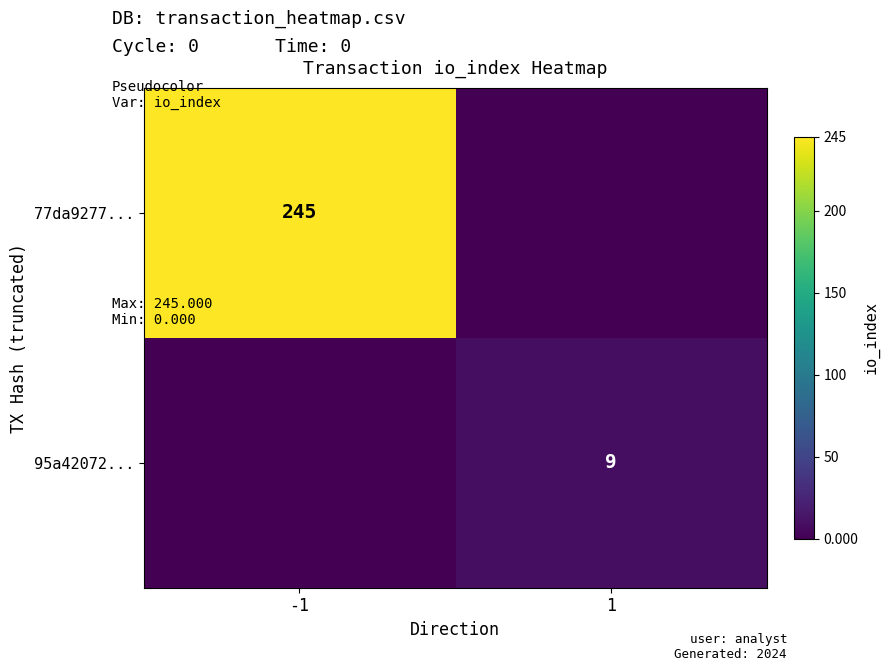

How many distinct data groups are displayed?

2